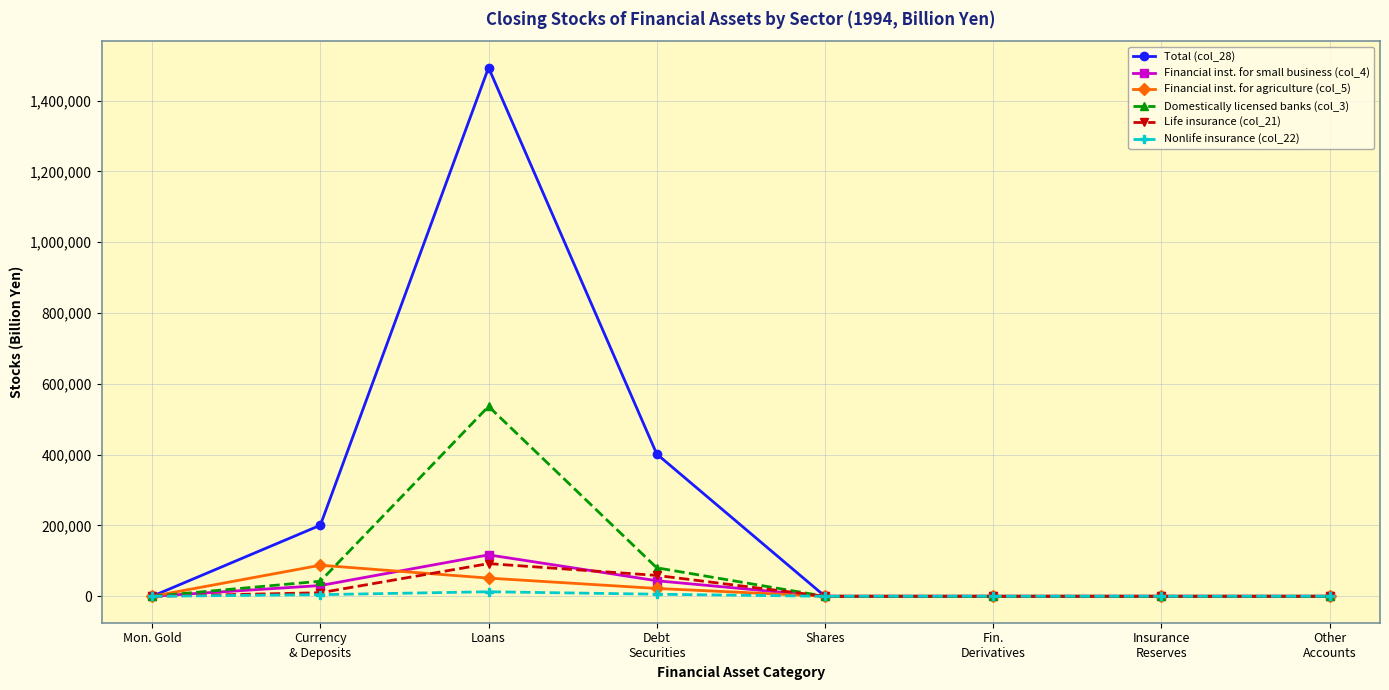

How many data points in Nonlife insurance (col_22) are above 0?

3